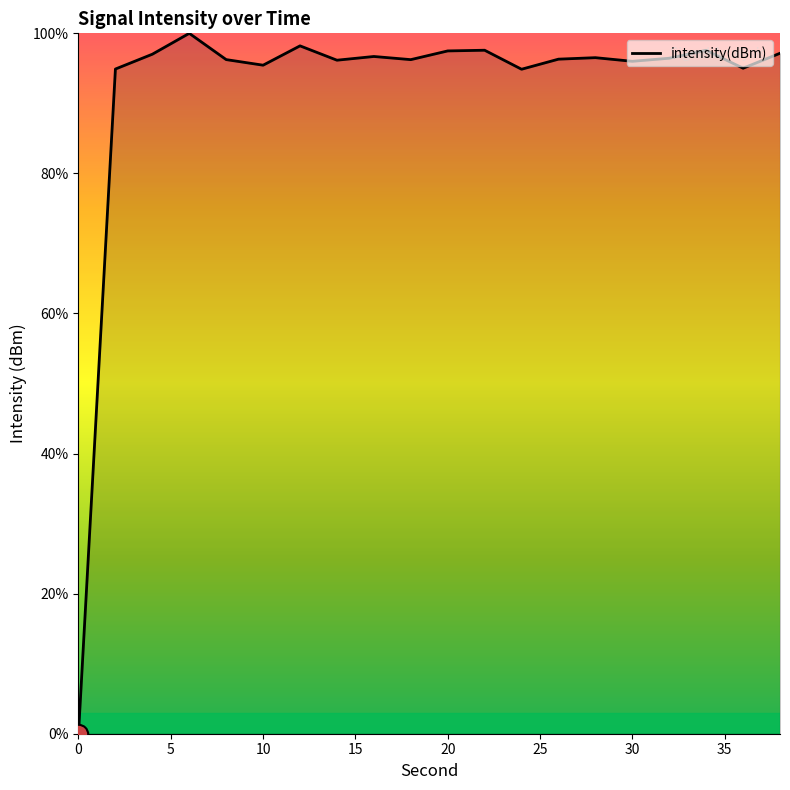

What is the maximum value shown in the chart?

100.0